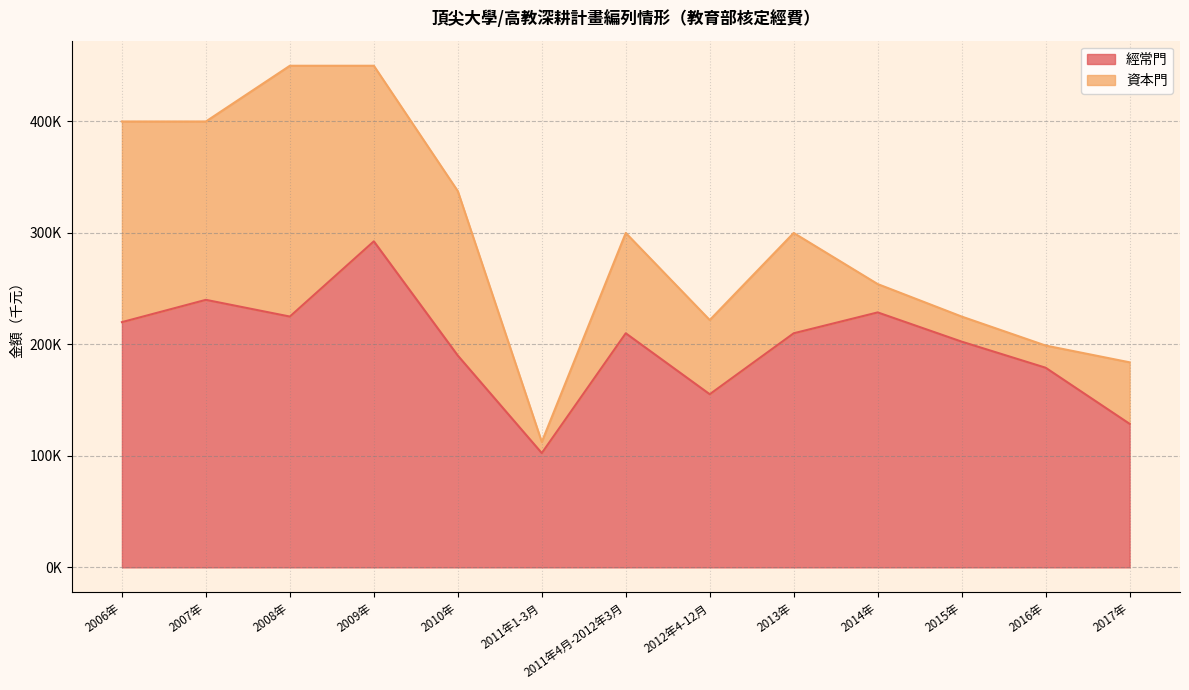

What is the value of the 4th point from the left?

292500